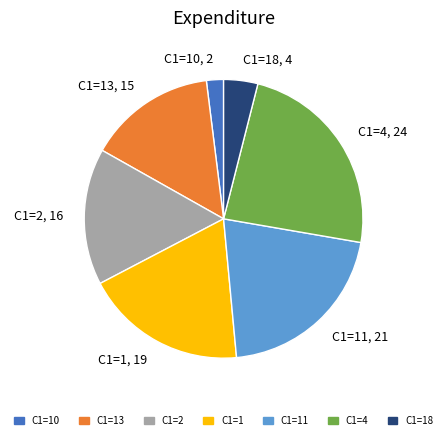

Count the number of slices in the pie.

7